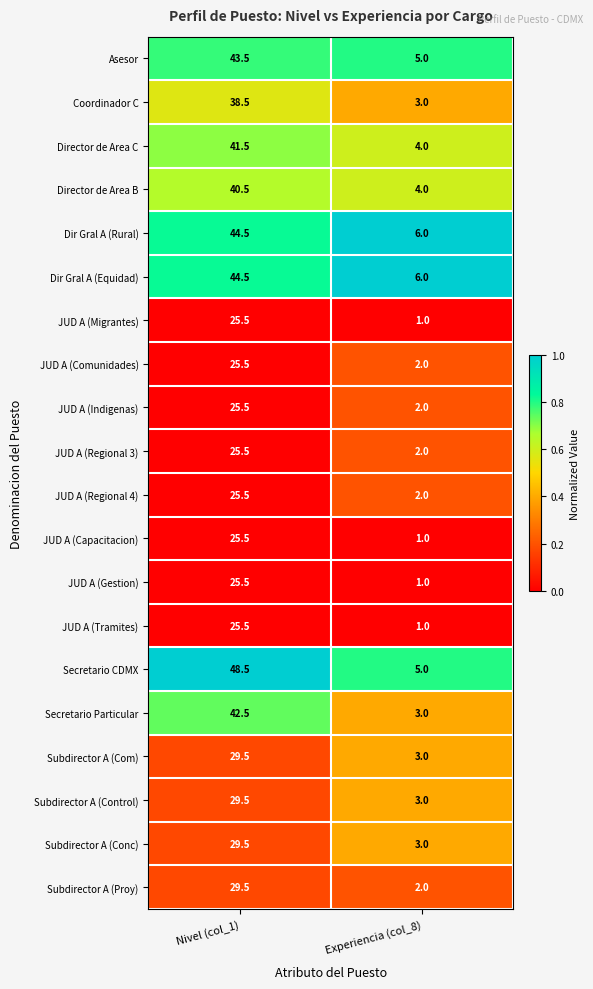

What is the difference between the Secretario CDMX values at Experiencia (col_8) and Nivel (col_1)?

43.5